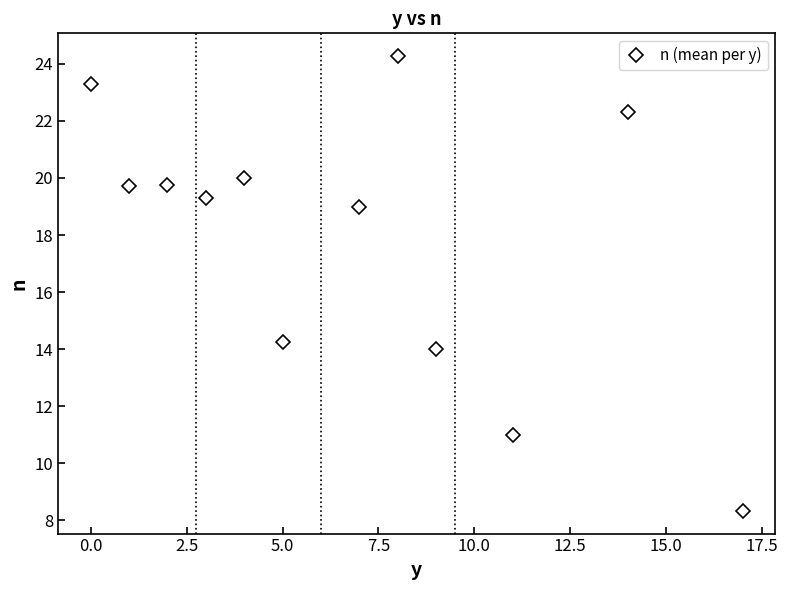

True or false: the data has more than 2 interior local peaks.

True